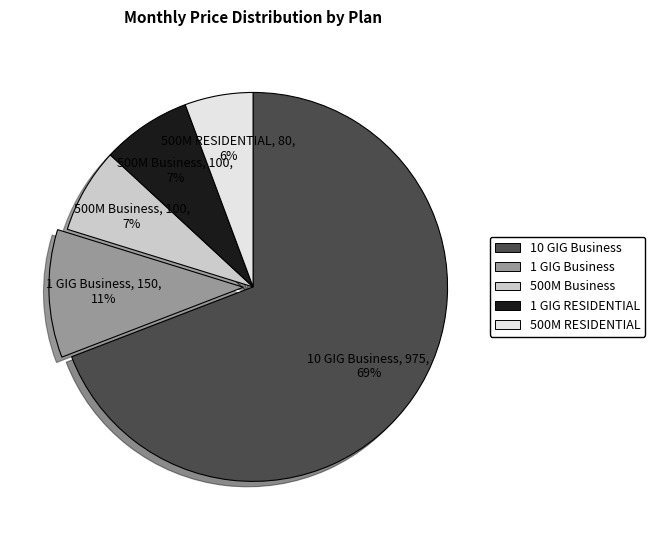

Which has a higher value, 500M Business or 1 GIG Business?

1 GIG Business